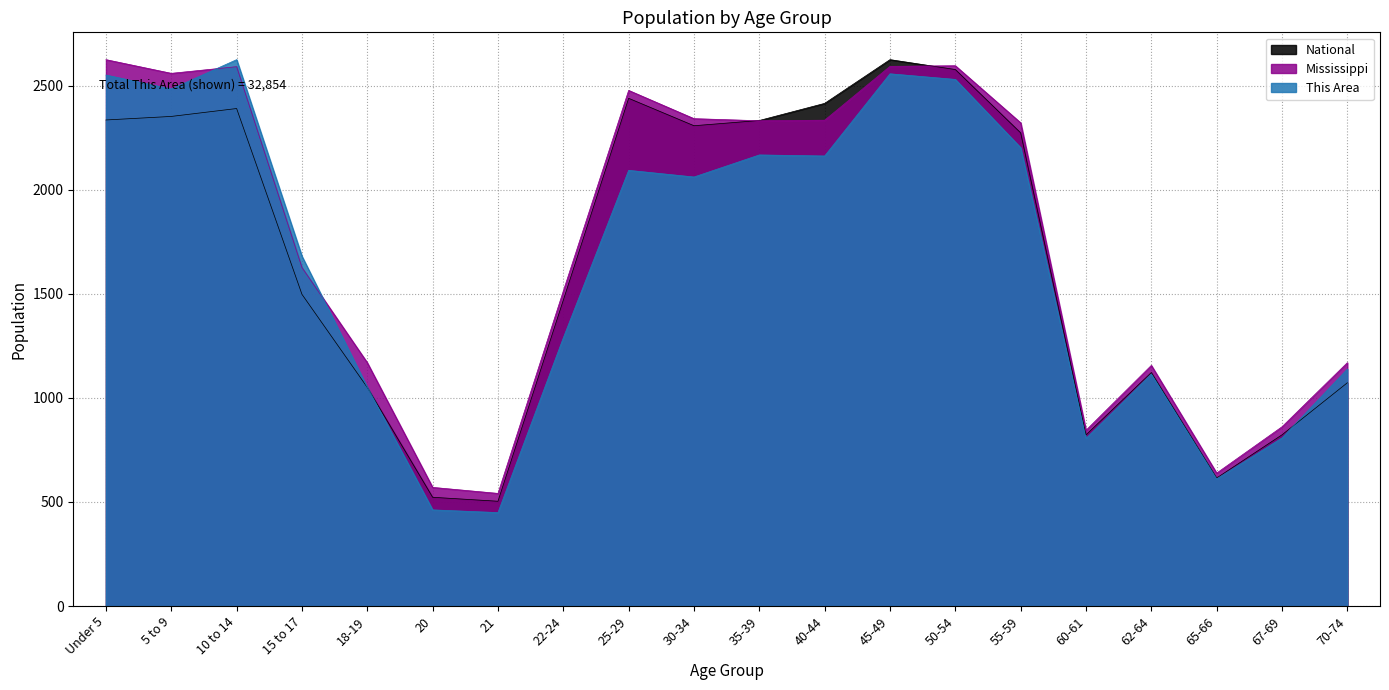

What are all the series names shown in the legend?

National, Mississippi, This Area